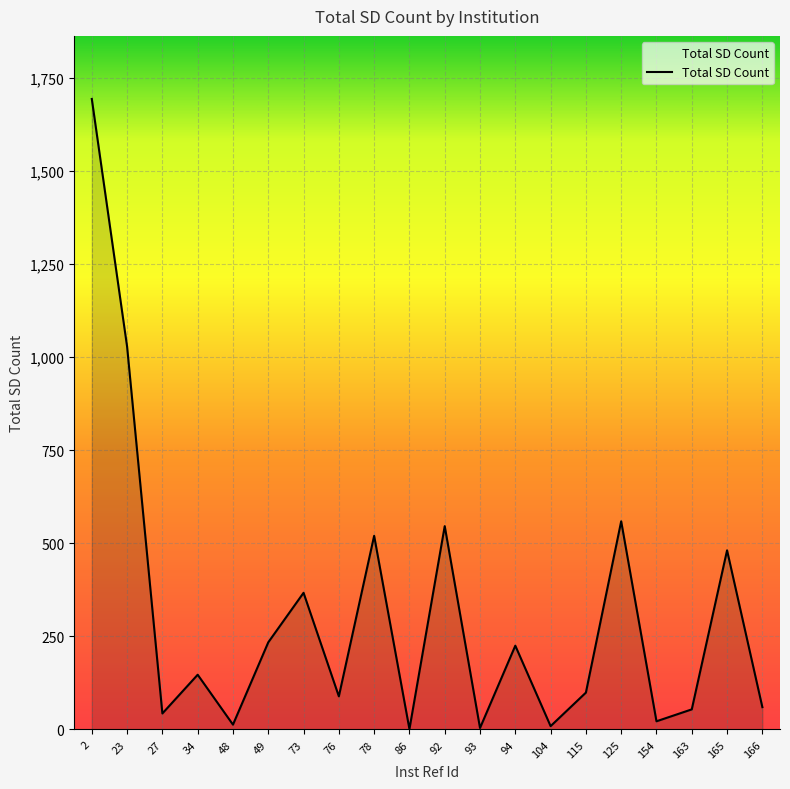

Where is the data nearest to the value 847?

23